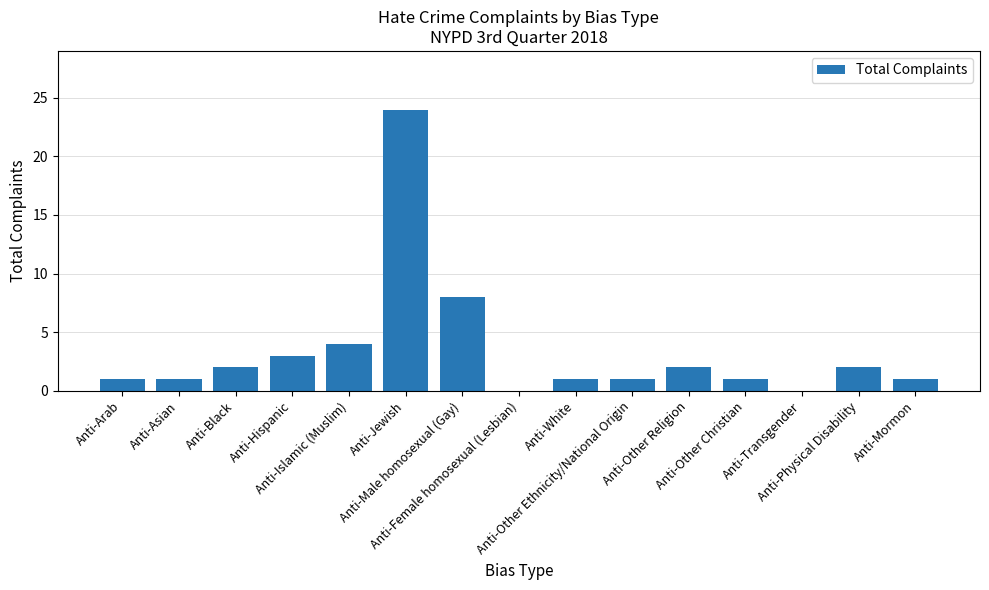

Are the bars horizontal?

No